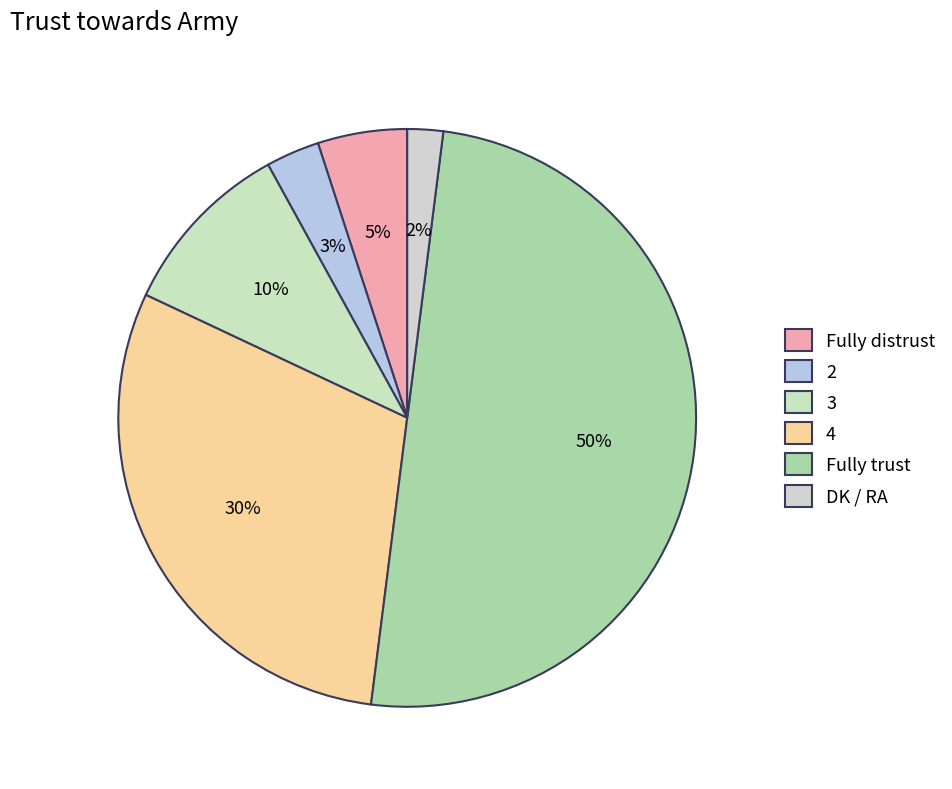

True or false: Fully trust accounts for 50% of the total.

True